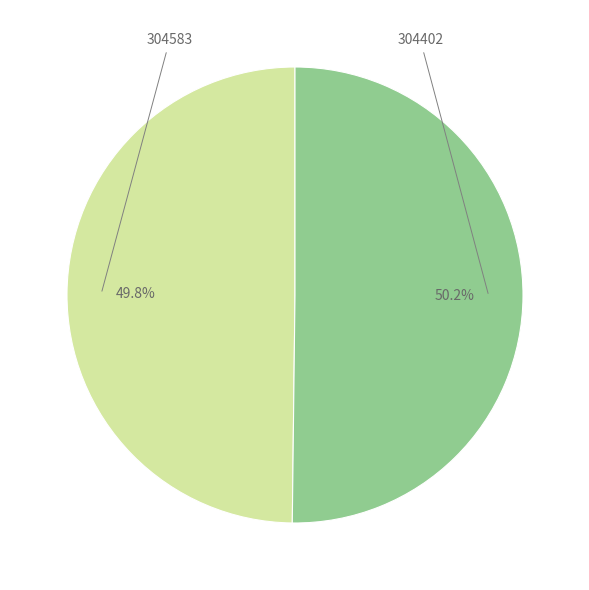

How many slices are in this pie chart?

2